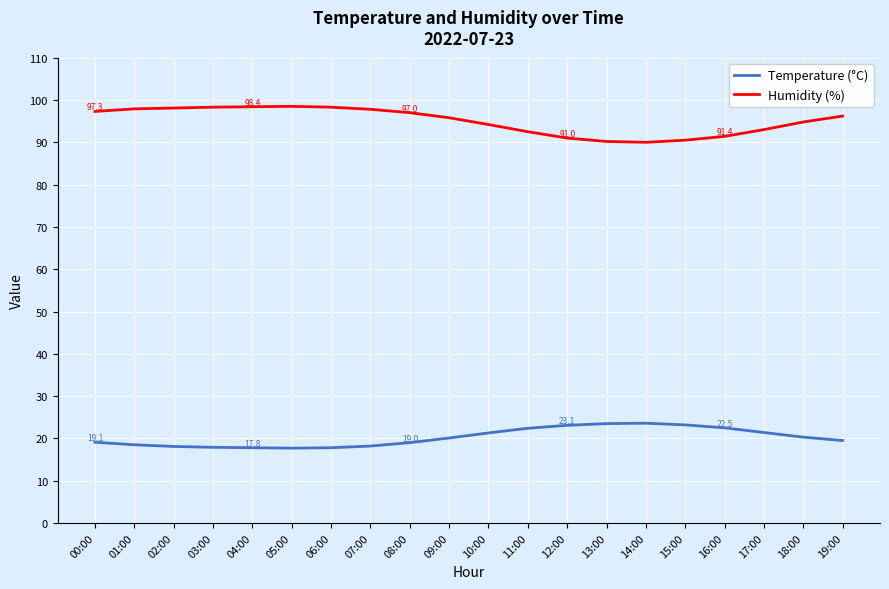

What is the spread (max minus min) of values at 17:00?

71.6